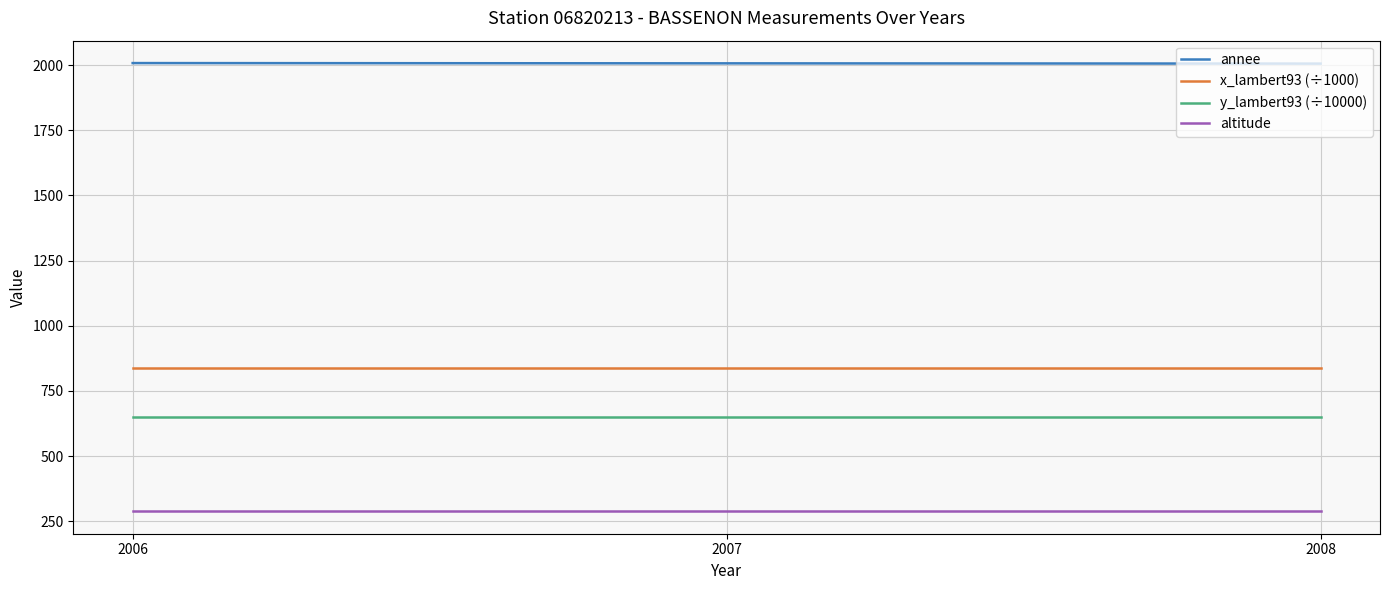

Read the annee value at 2006.

2008.0